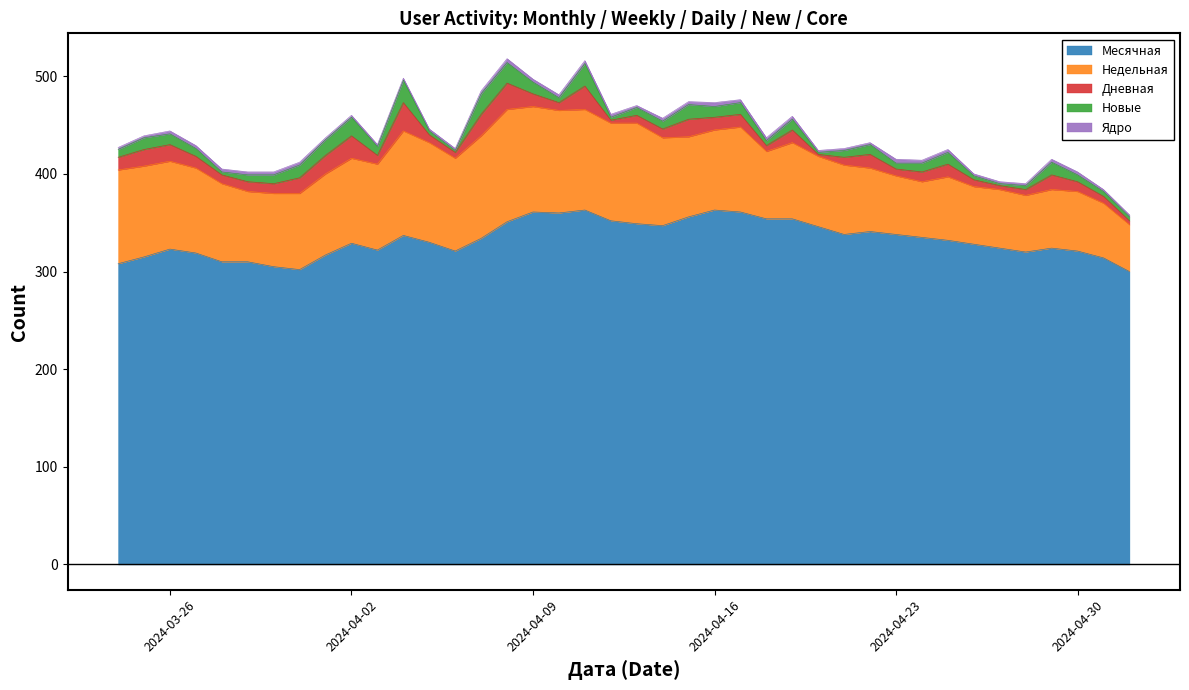

True or false: Месячная and Недельная intersect in this chart.

False